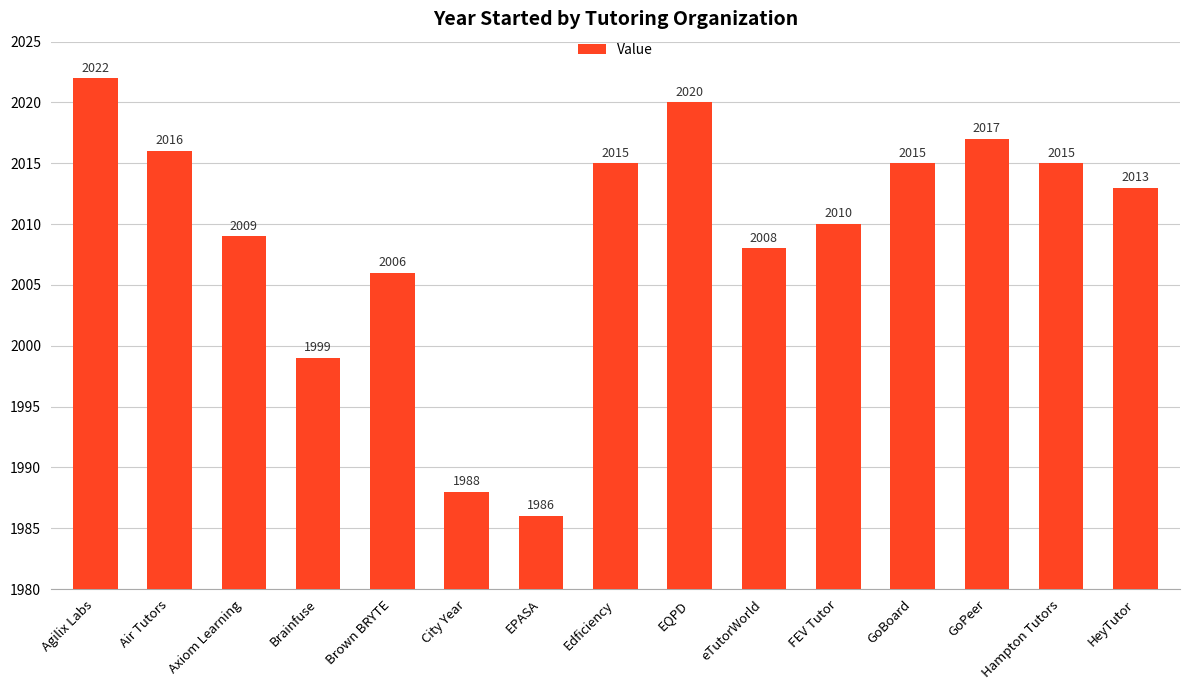

What is the smallest value displayed?

1986